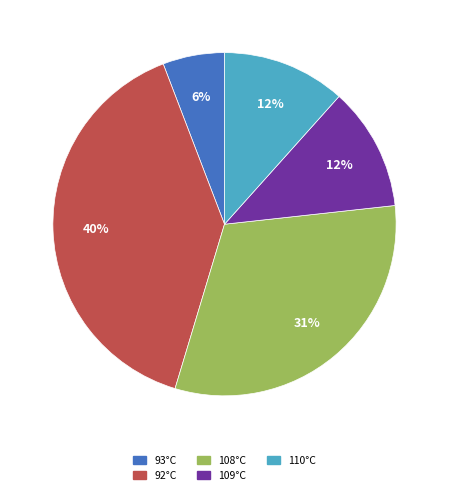

Is there a majority slice in this chart?

No